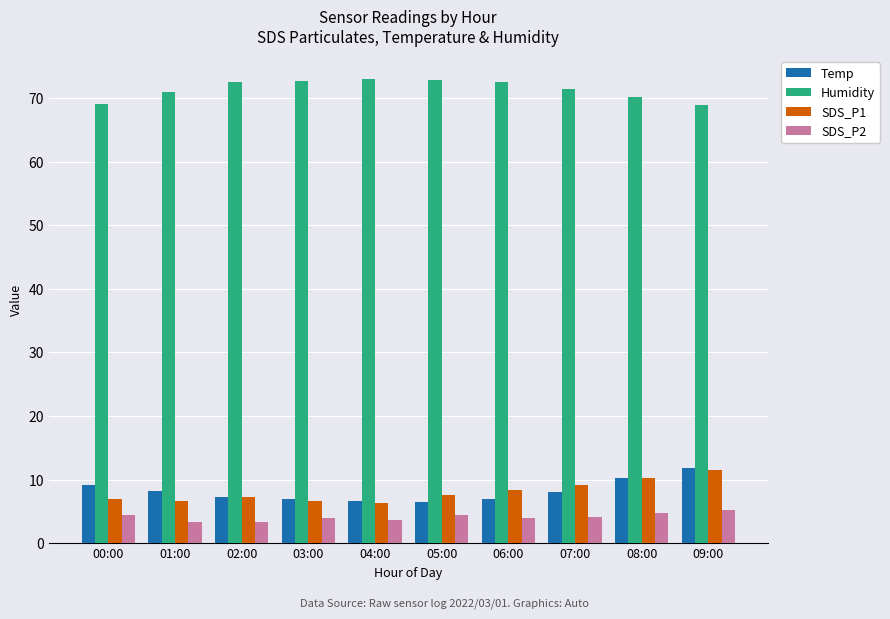

Which category has the highest value in the Temp series?

09:00